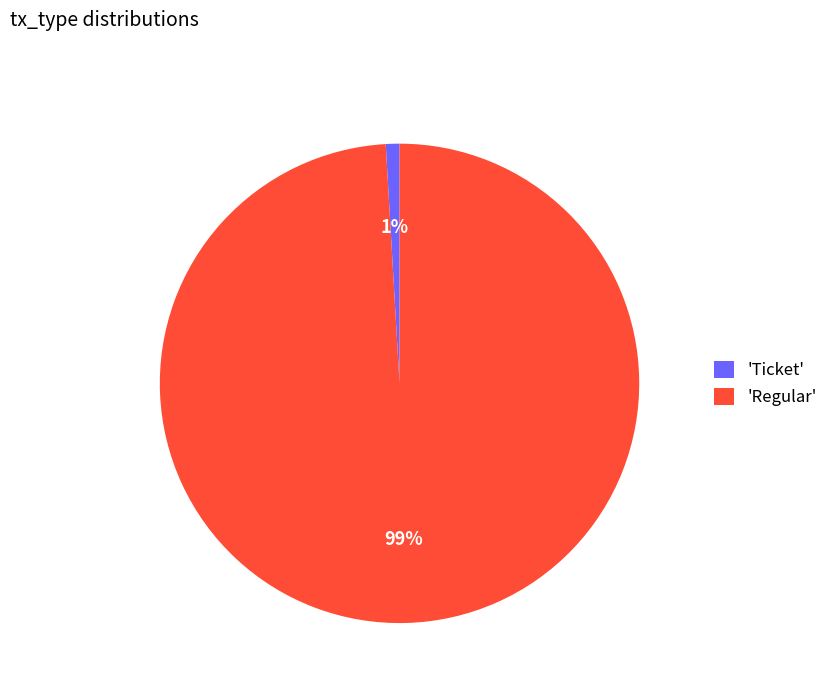

Which category has the smallest portion of the pie?

'Ticket'